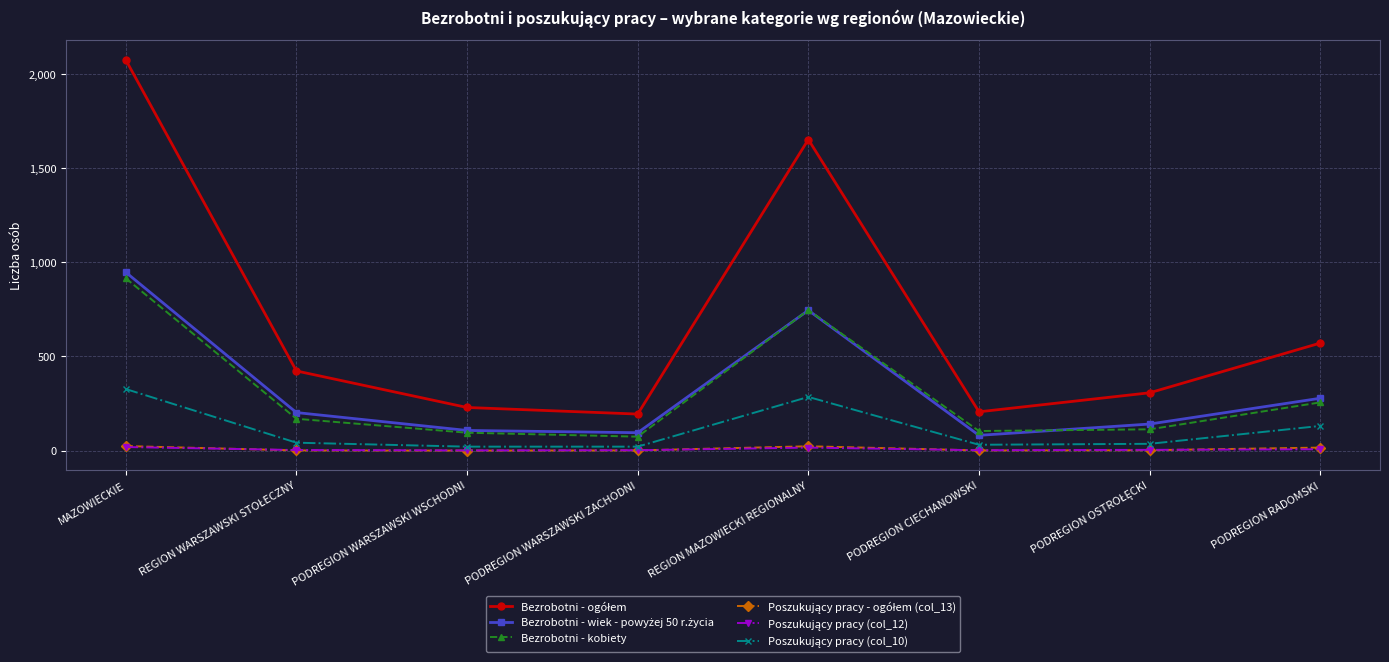

At how many categories does at least one series exceed 480?

3